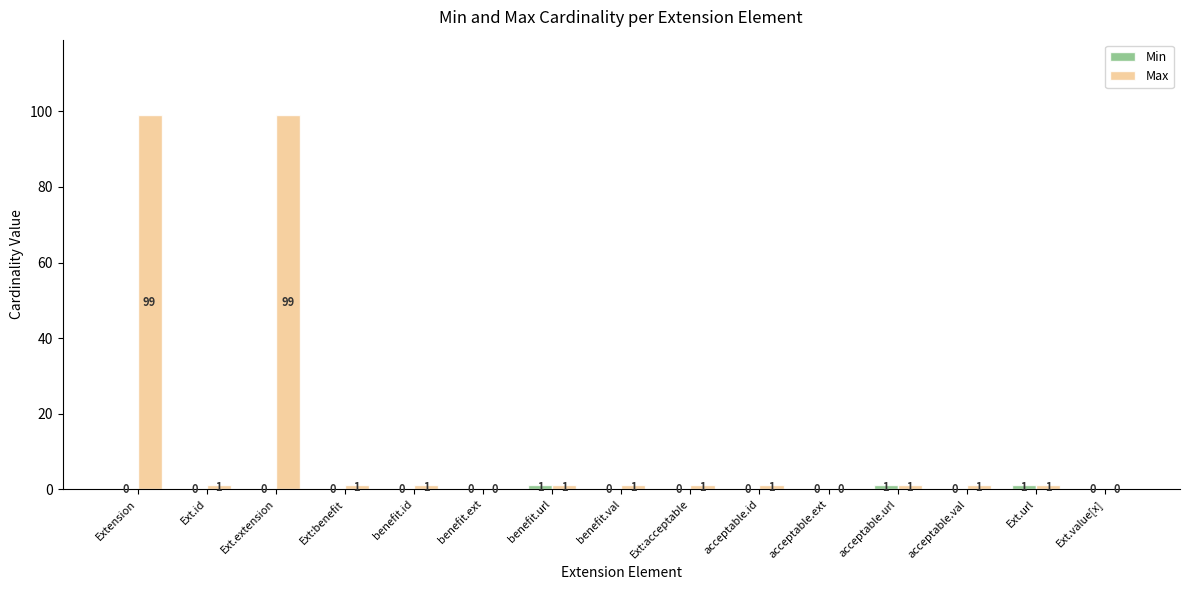

Is it true that Max equals 40 at acceptable.ext?

False